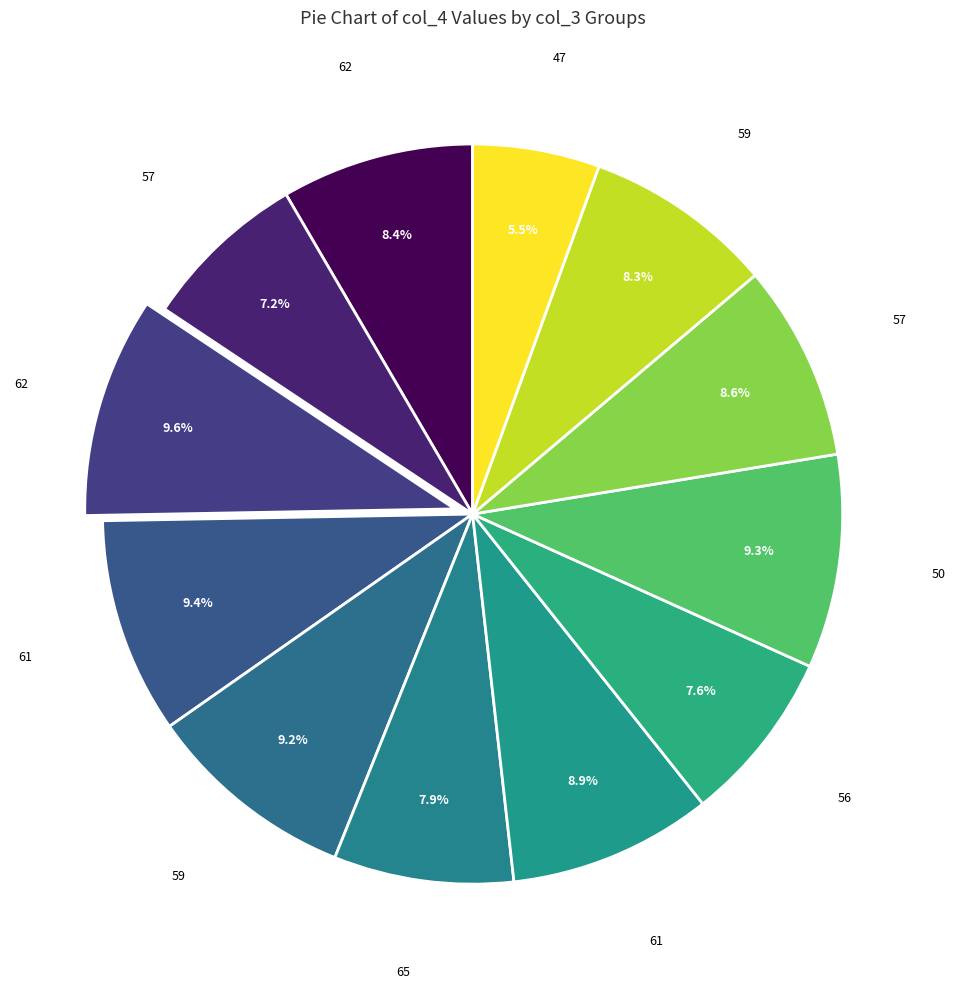

Is there a majority slice in this chart?

No